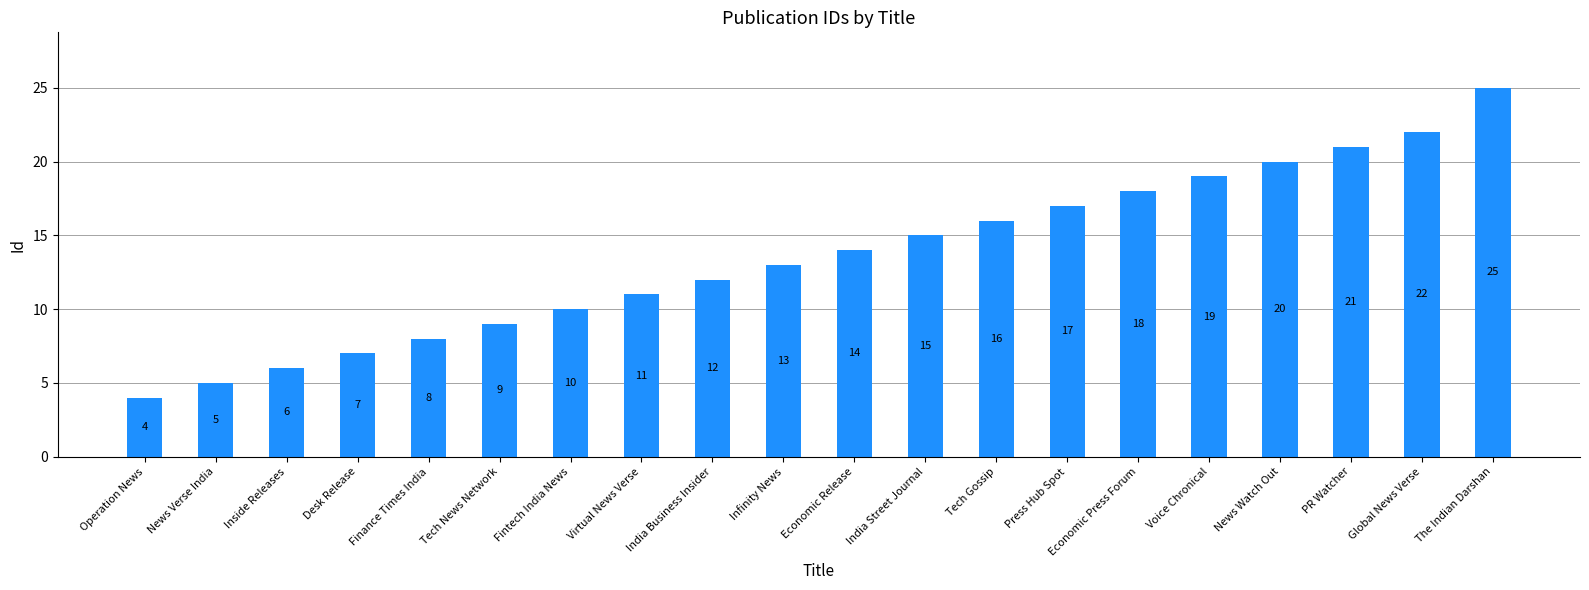

Which category has the lowest value across all series?

Operation News